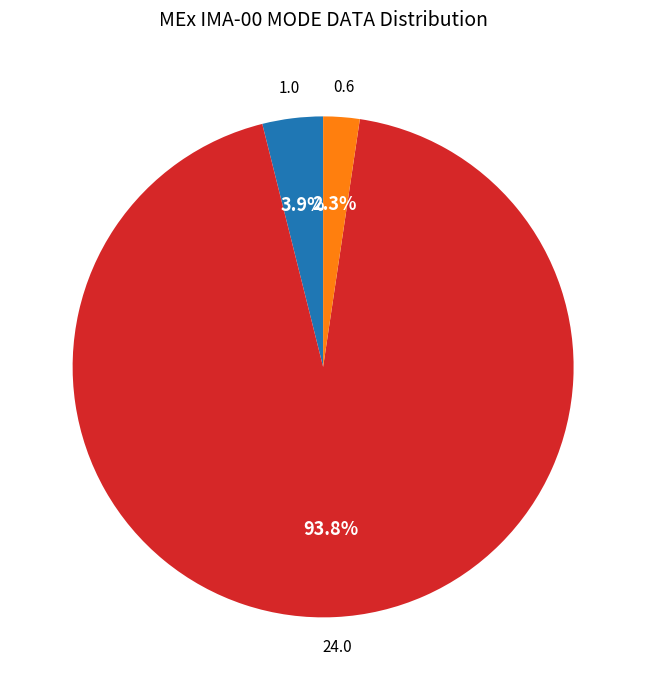

Does any single category account for the majority?

Yes